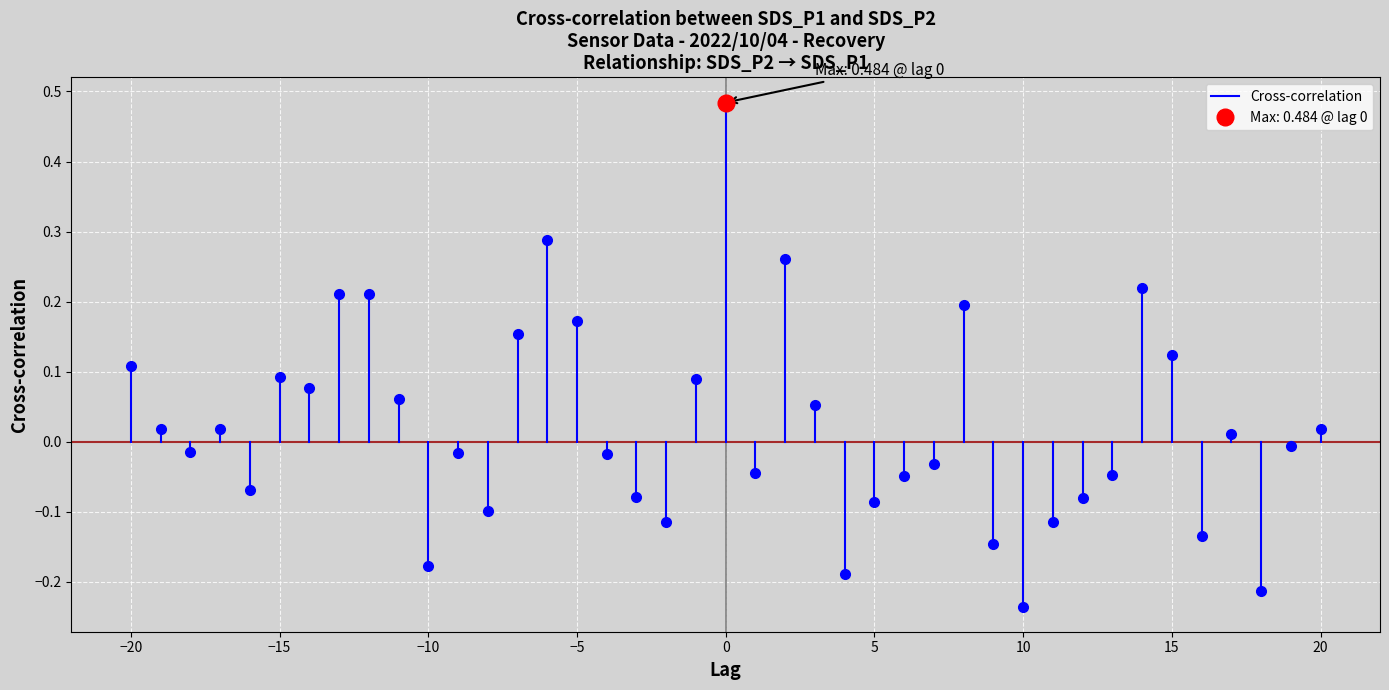

How many series are shown in this chart?

1